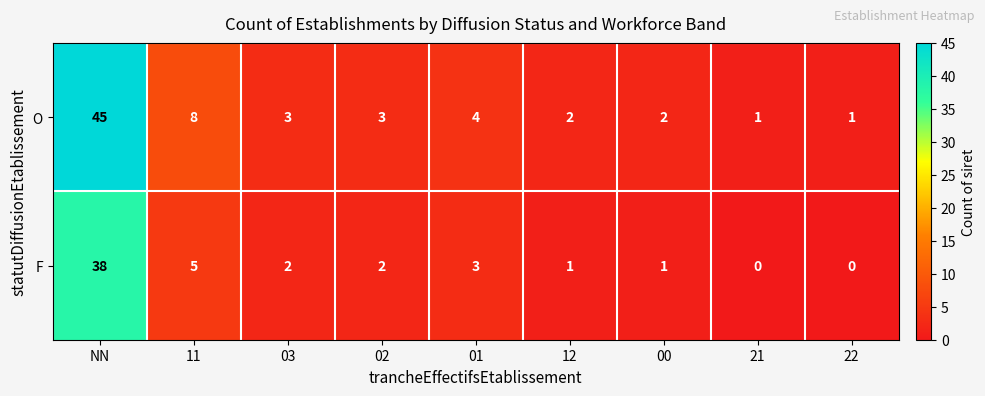

What is the highest value of the F series?

38